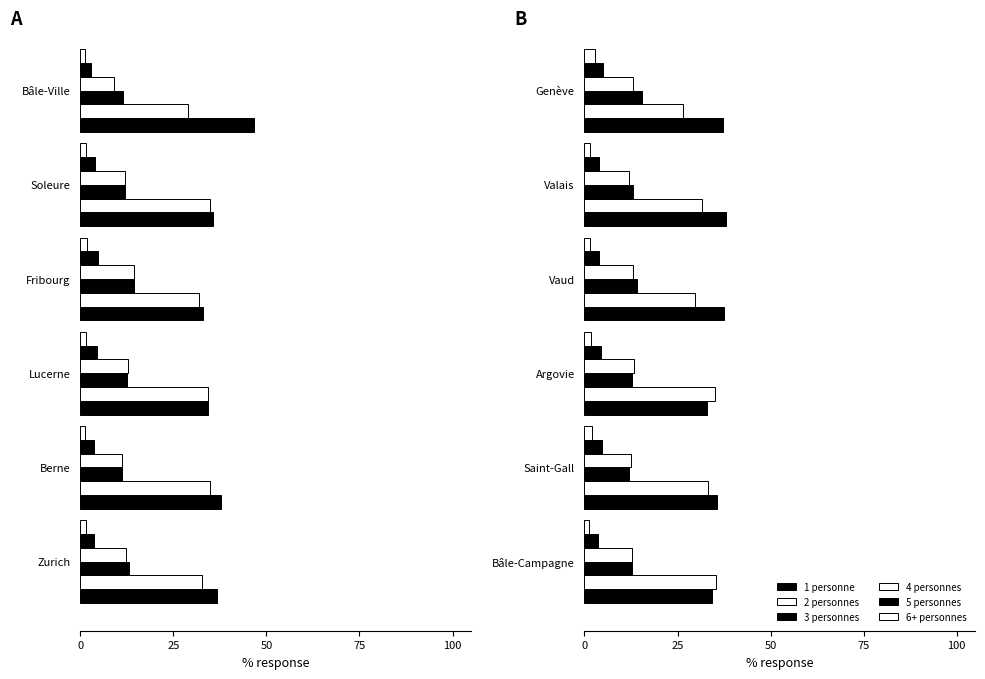

List the series in order of their peak value, highest first.

1 personne, 2 personnes, 3 personnes, 4 personnes, 5 personnes, 6+ personnes